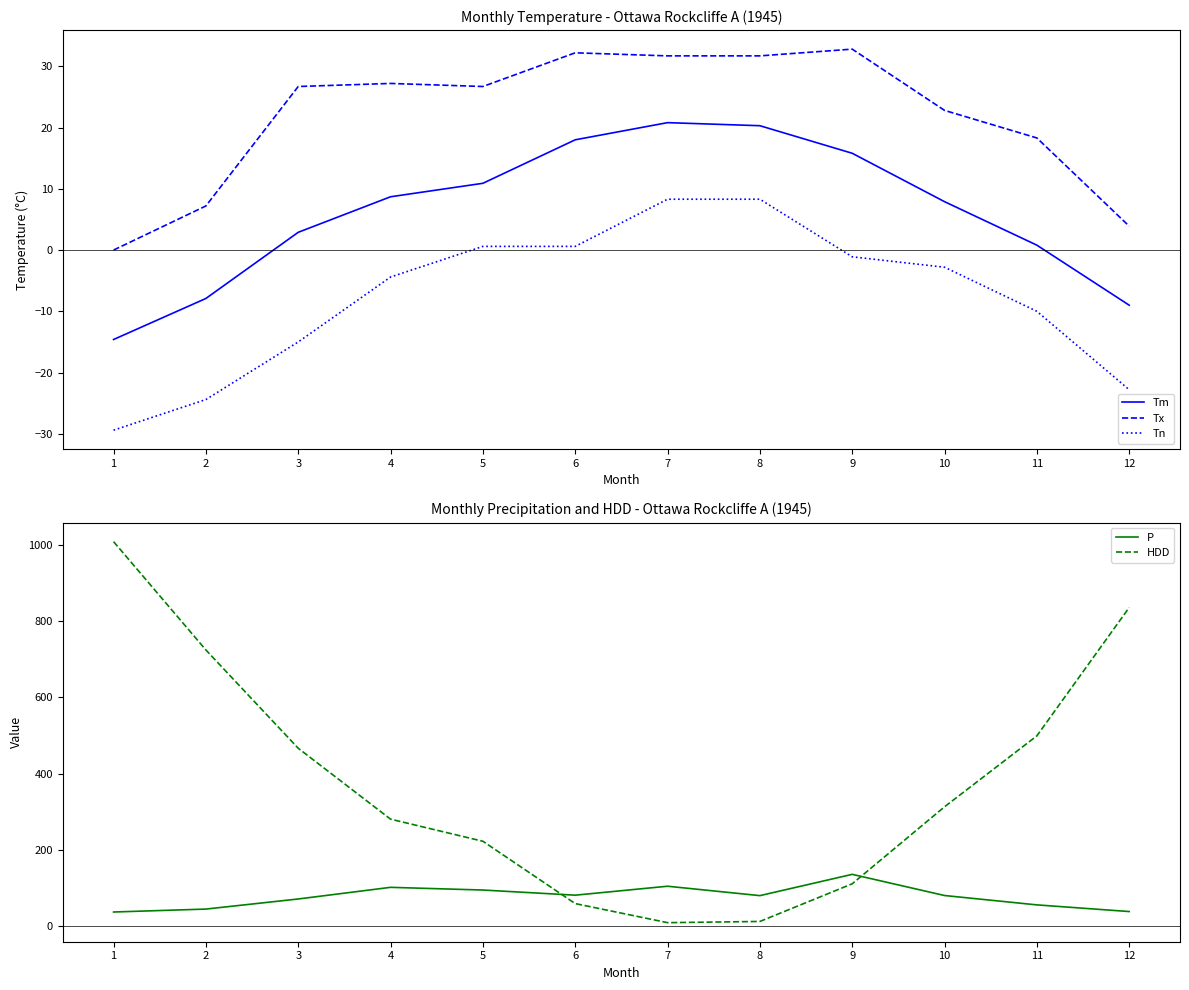

What is the spread (max minus min) of values at 4?

284.8